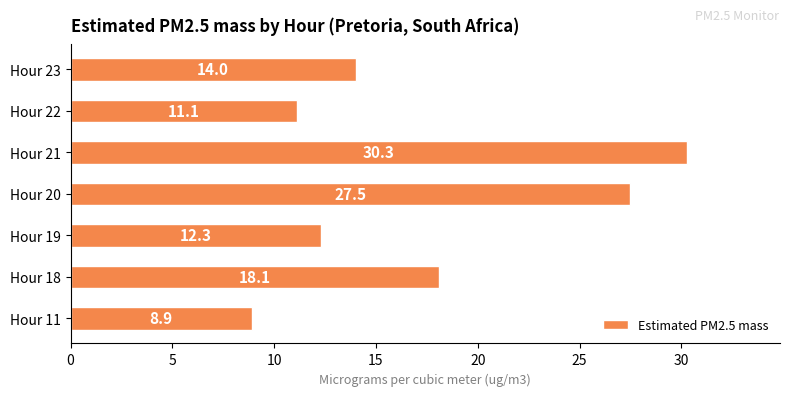

Does the chart contain any negative values?

No